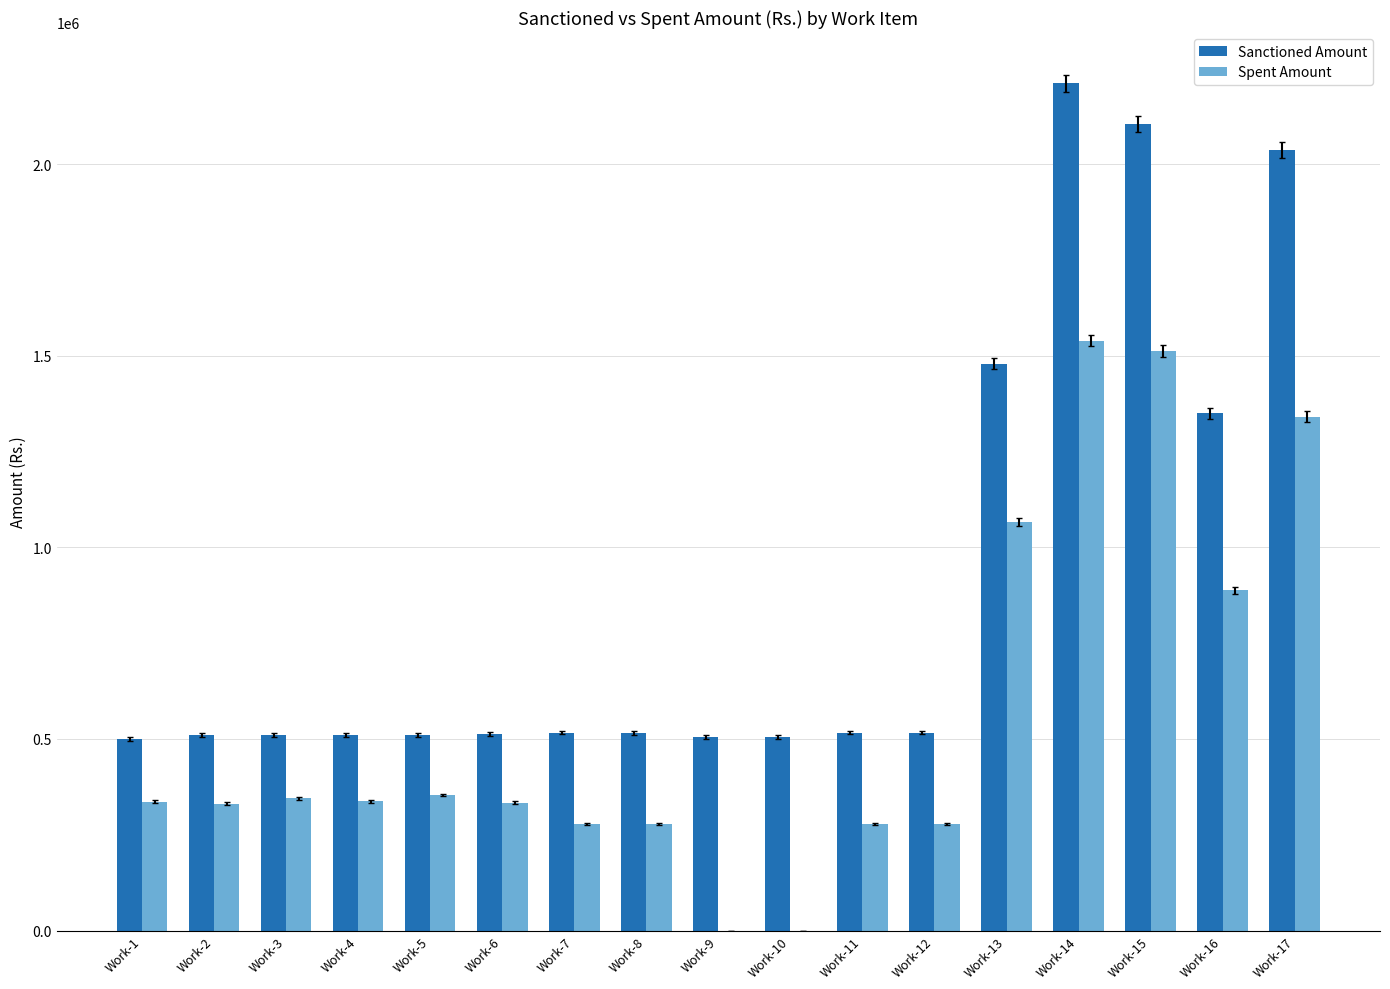

At which label is Spent Amount closest to 769965?

Work-16